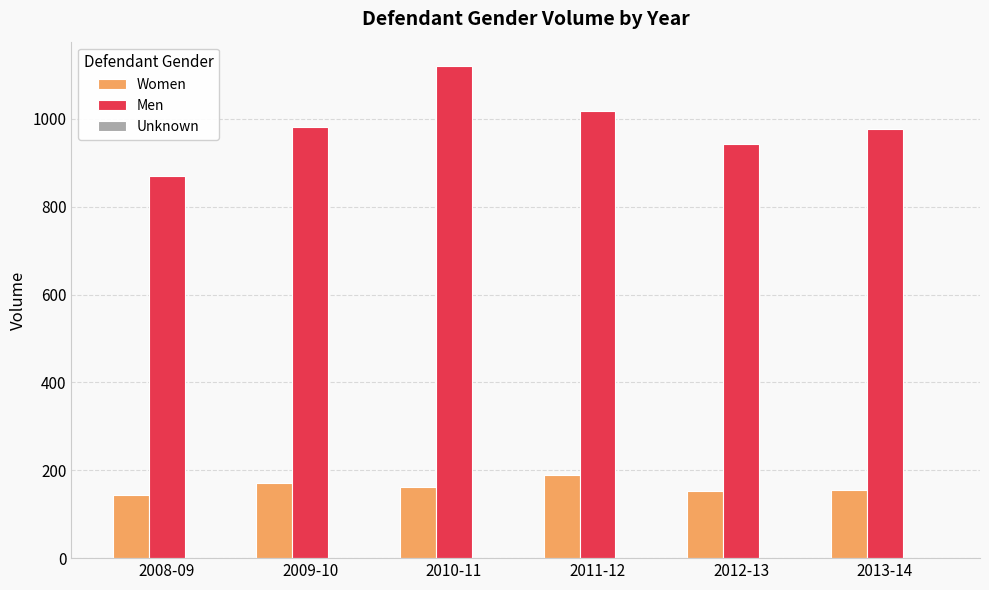

At which category is the sum across all series the highest?

2010-11